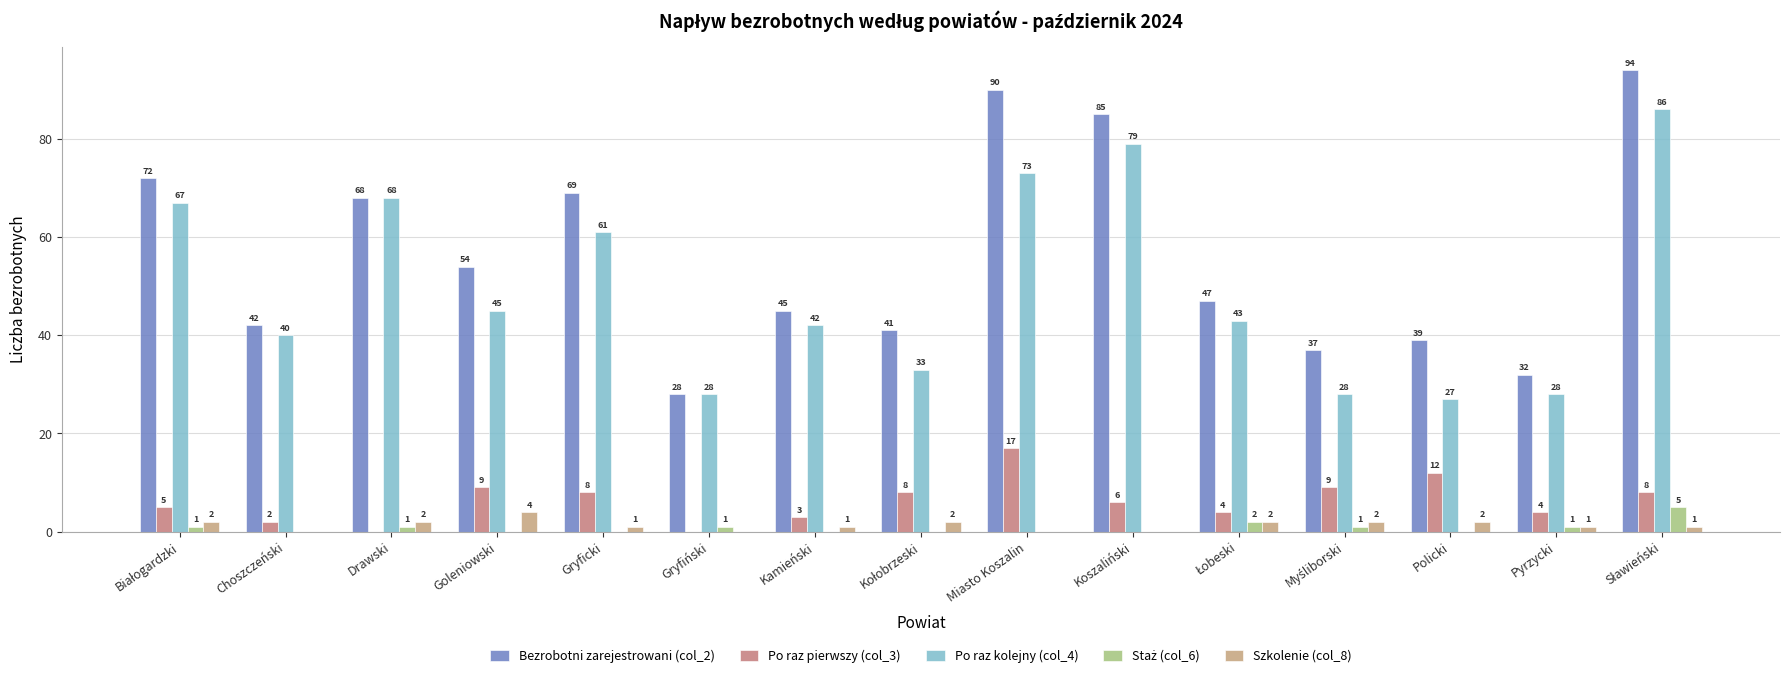

What is the average value of the Bezrobotni zarejestrowani (col_2) series?

56